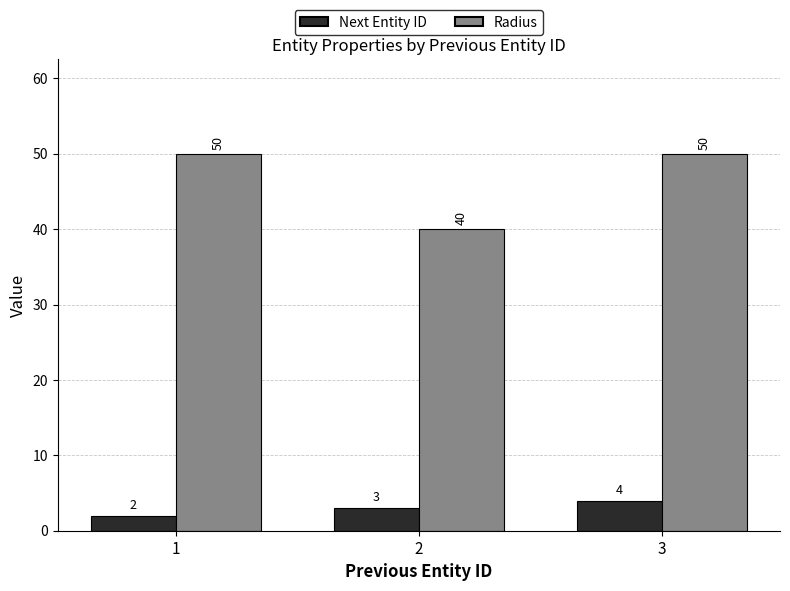

At which category is the sum across all series the highest?

3